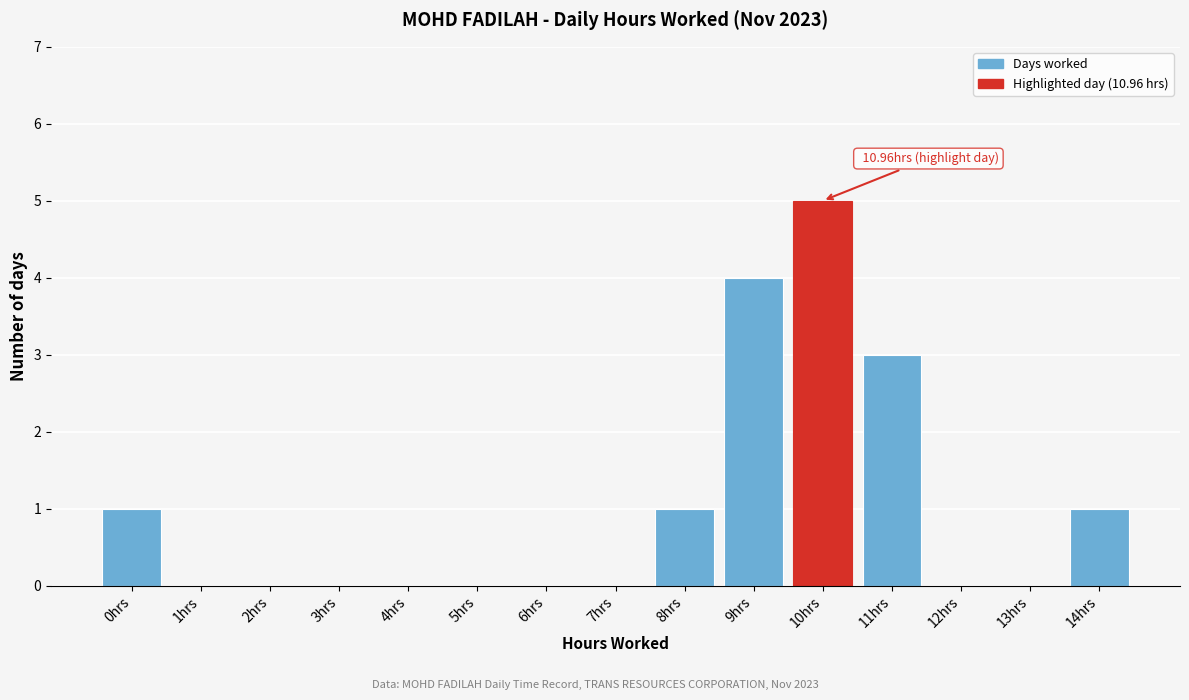

Reading right to left, list all the values displayed in this chart.

14hrs=1	13hrs=0	12hrs=0	11hrs=3	10hrs=5	9hrs=4	8hrs=1	7hrs=0	6hrs=0	5hrs=0	4hrs=0	3hrs=0	2hrs=0	1hrs=0	0hrs=1